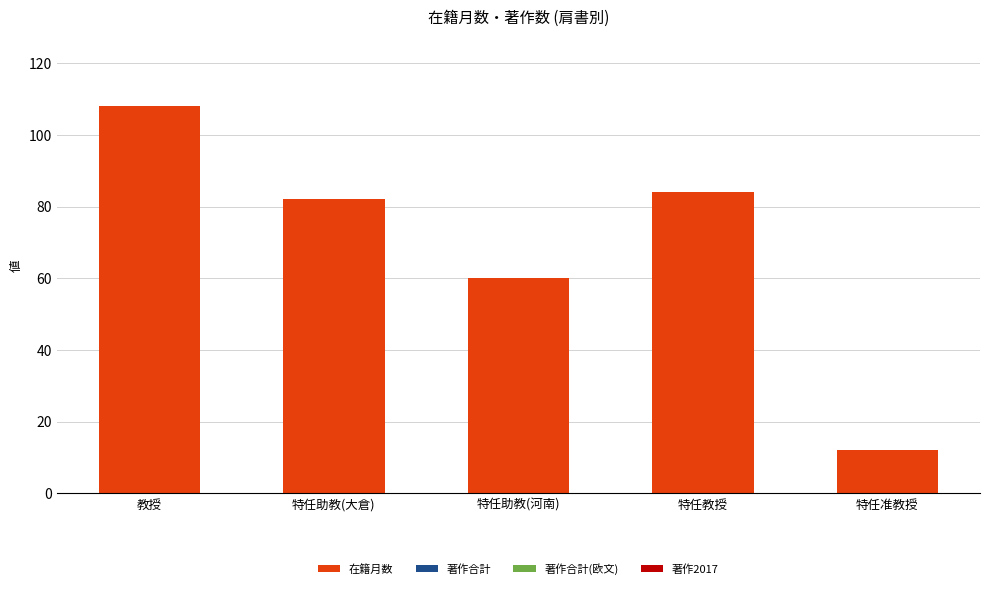

Between 教授 and 特任助教(河南), which is larger?

教授